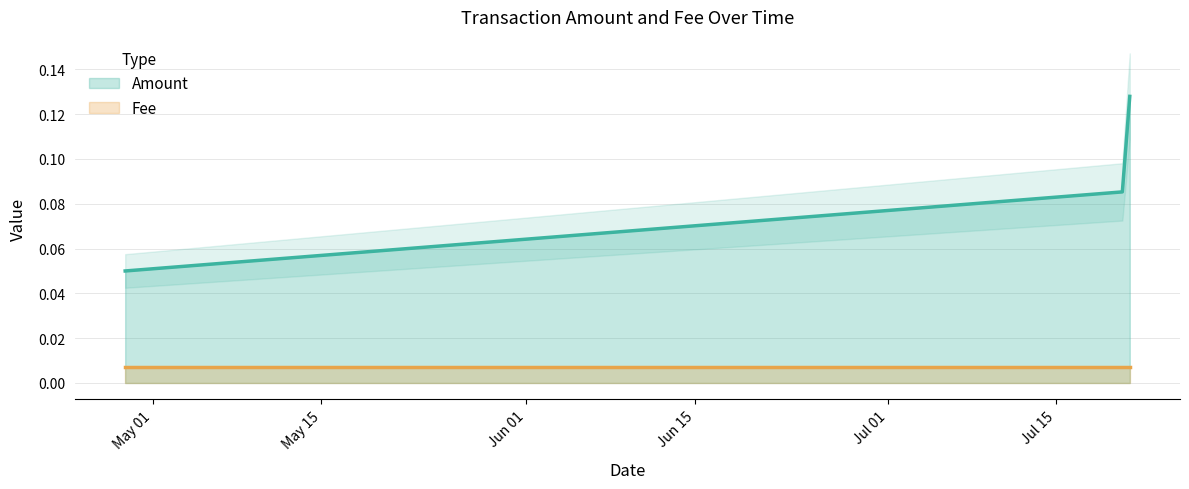

Count the values in the range 0 to 1.

3